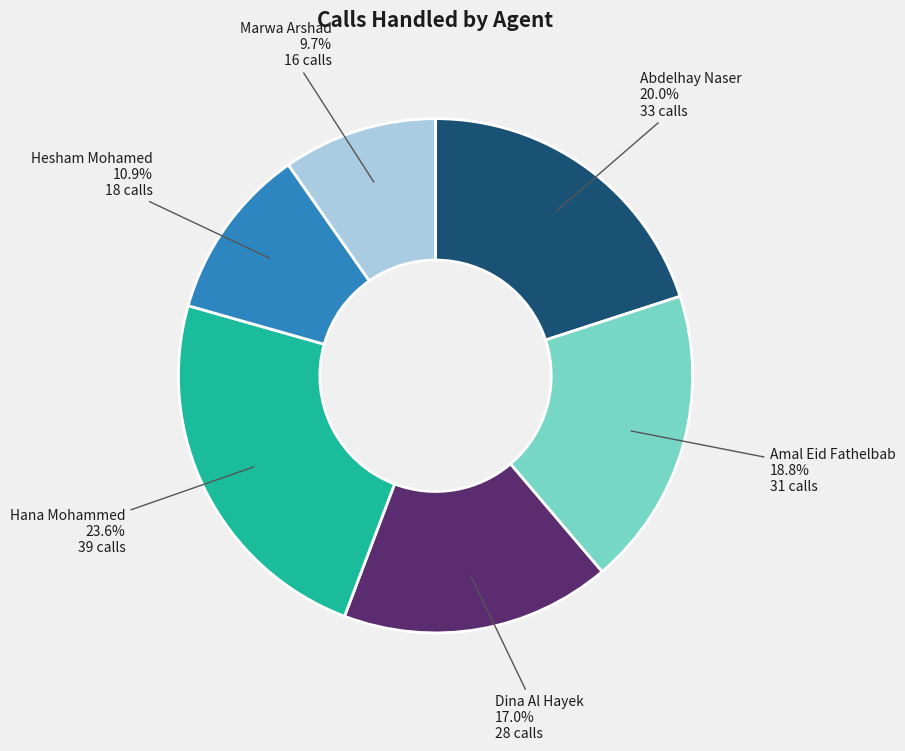

Is there any slice that represents more than half of the pie?

No